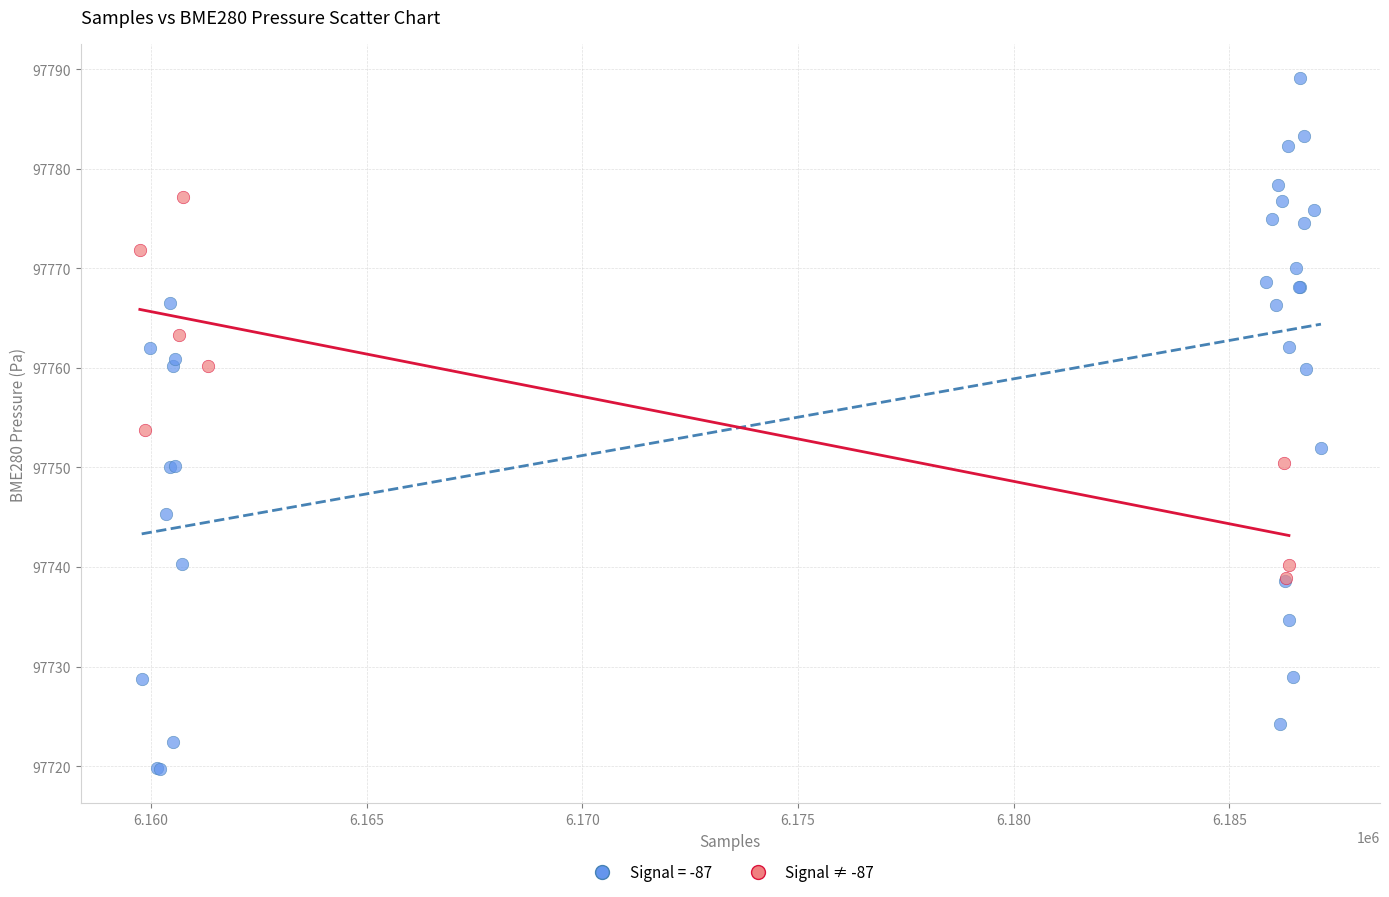

Which series contains the highest Y value?

Signal = -87